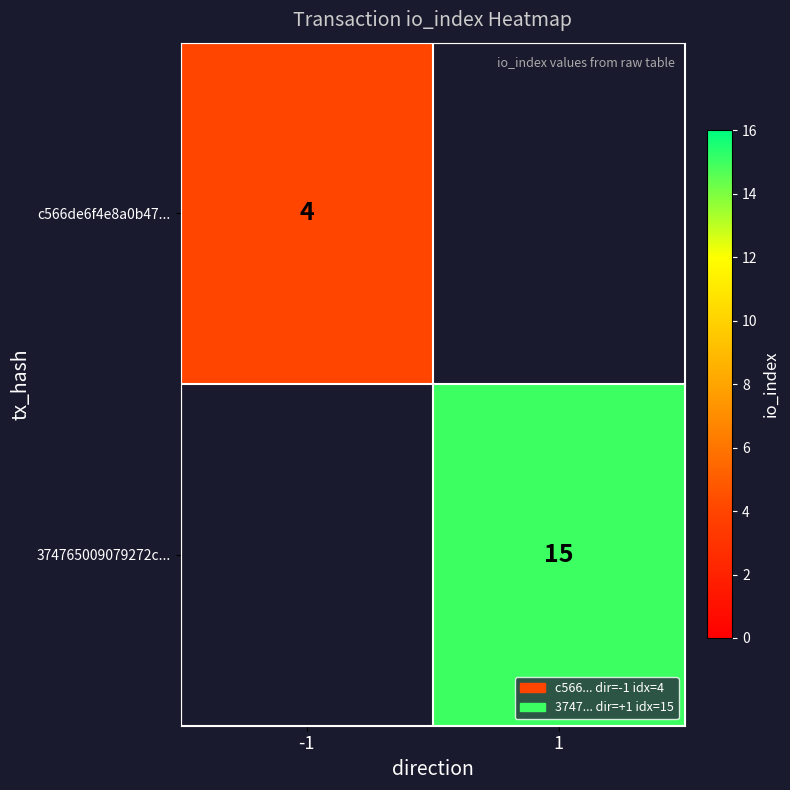

True or false: 374765009079272c... has a value of 4 at 1.

False